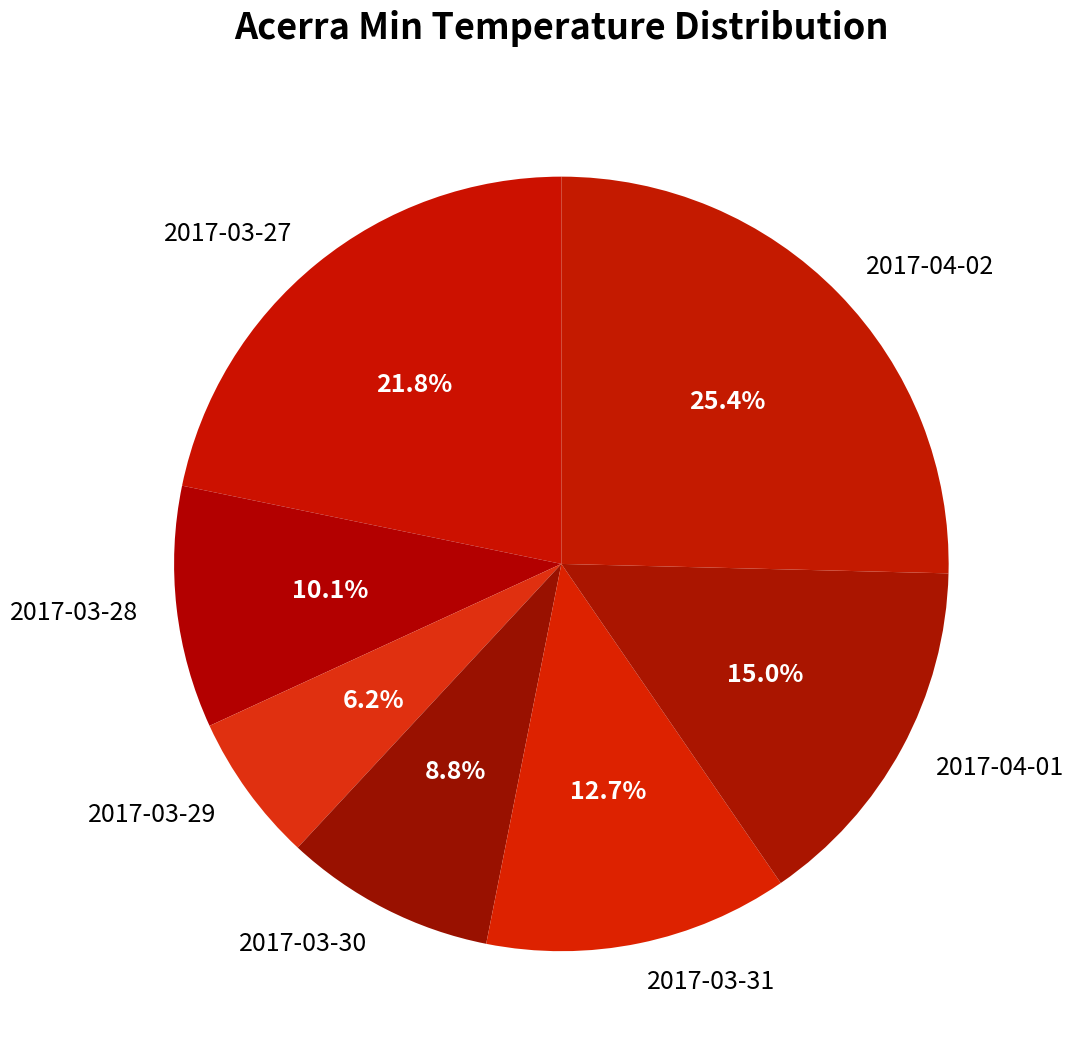

Does 2017-03-27 represent more than half of the total?

No